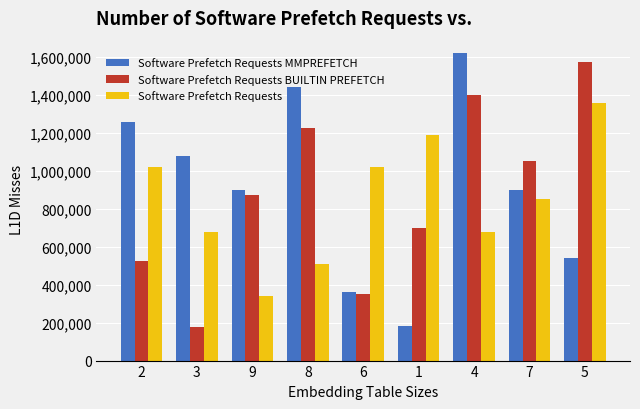

Which series has the largest total across all categories?

Software Prefetch Requests MMPREFETCH